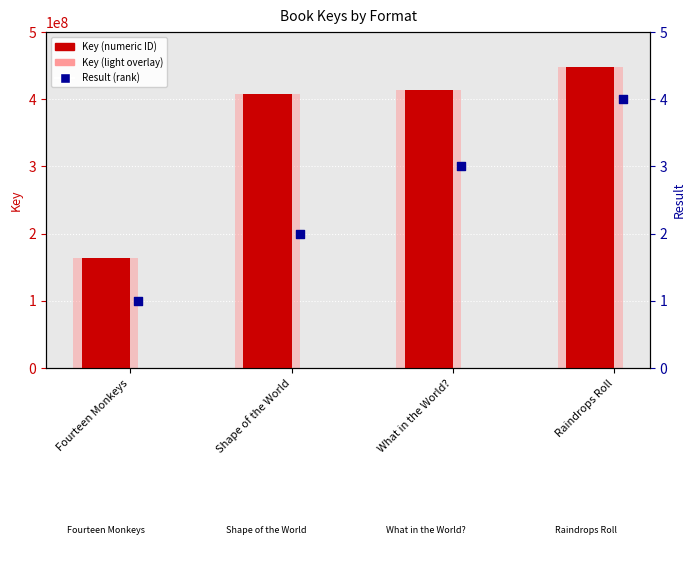

Is the value of Key at Raindrops Roll greater than the value of Result at Raindrops Roll?

Yes